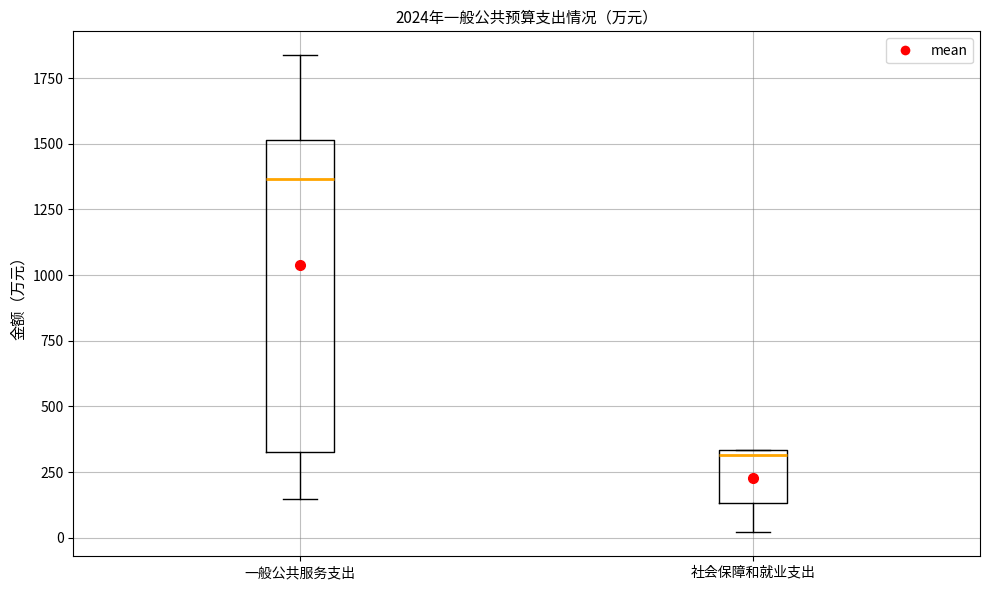

Comparing the boxes themselves (not the whiskers), which one is the tallest?

一般公共服务支出